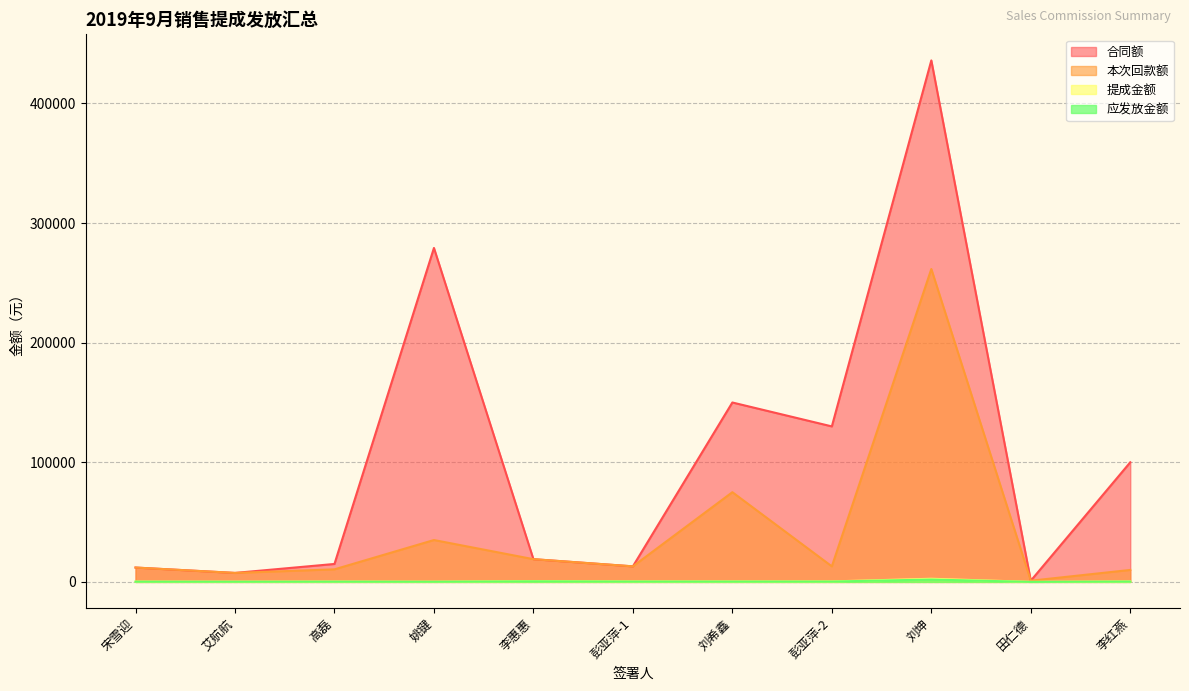

Reading left to right, list all the values displayed in this chart.

合同额: 12000.0	7500.0	15000.0	279200.0	19000.0	13000.0	150000.0	130000.0	436000.0	1000.0	100000.0
本次回款额: 12000.0	7500.0	10500.0	35000.0	19000.0	13000.0	75000.0	13000.0	261600.0	1000.0	10000.0
提成金额: 260.0	200.0	280.0	175.0	675.0	400.0	375.0	400.0	2616.0	20.0	400.0
应发放金额: 195.0	150.0	210.0	131.2	506.2	300.0	281.2	300.0	1962.0	15.0	300.0